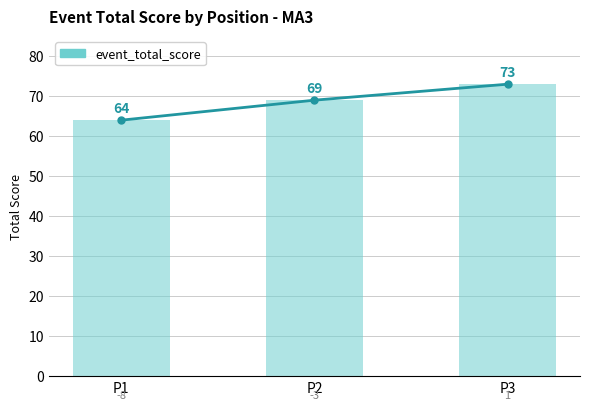

Rank the categories by value from lowest to highest.

P1, P2, P3